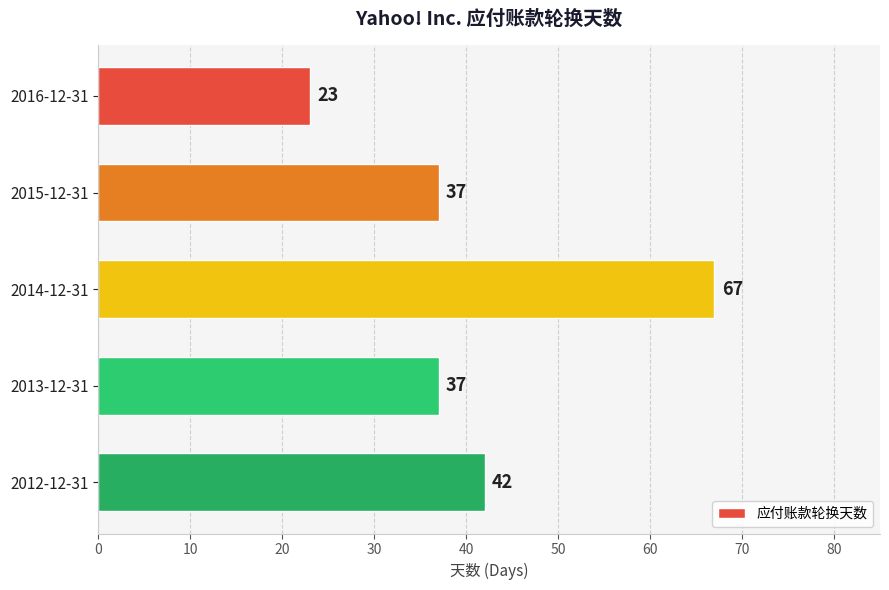

What is the average value?

41